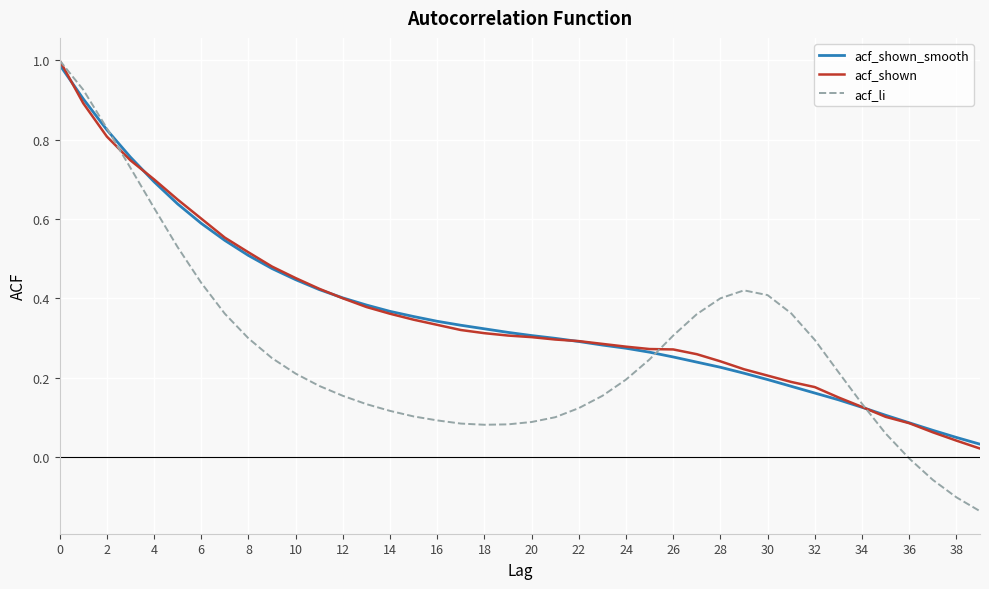

Which series has the widest spread of values?

acf_li